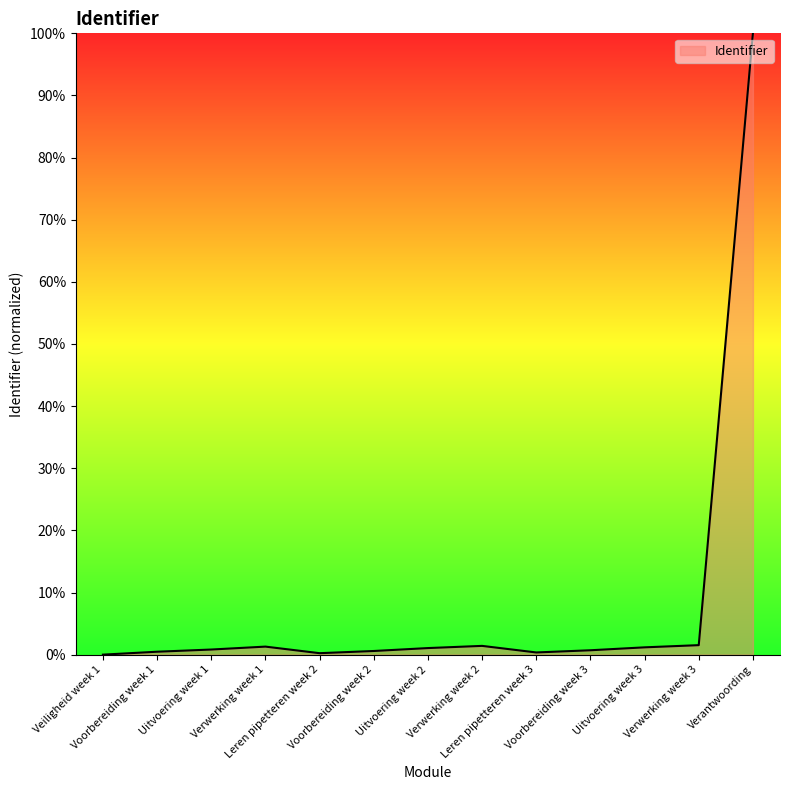

What is the change in value from Uitvoering week 1 to Uitvoering week 3?

+0.4